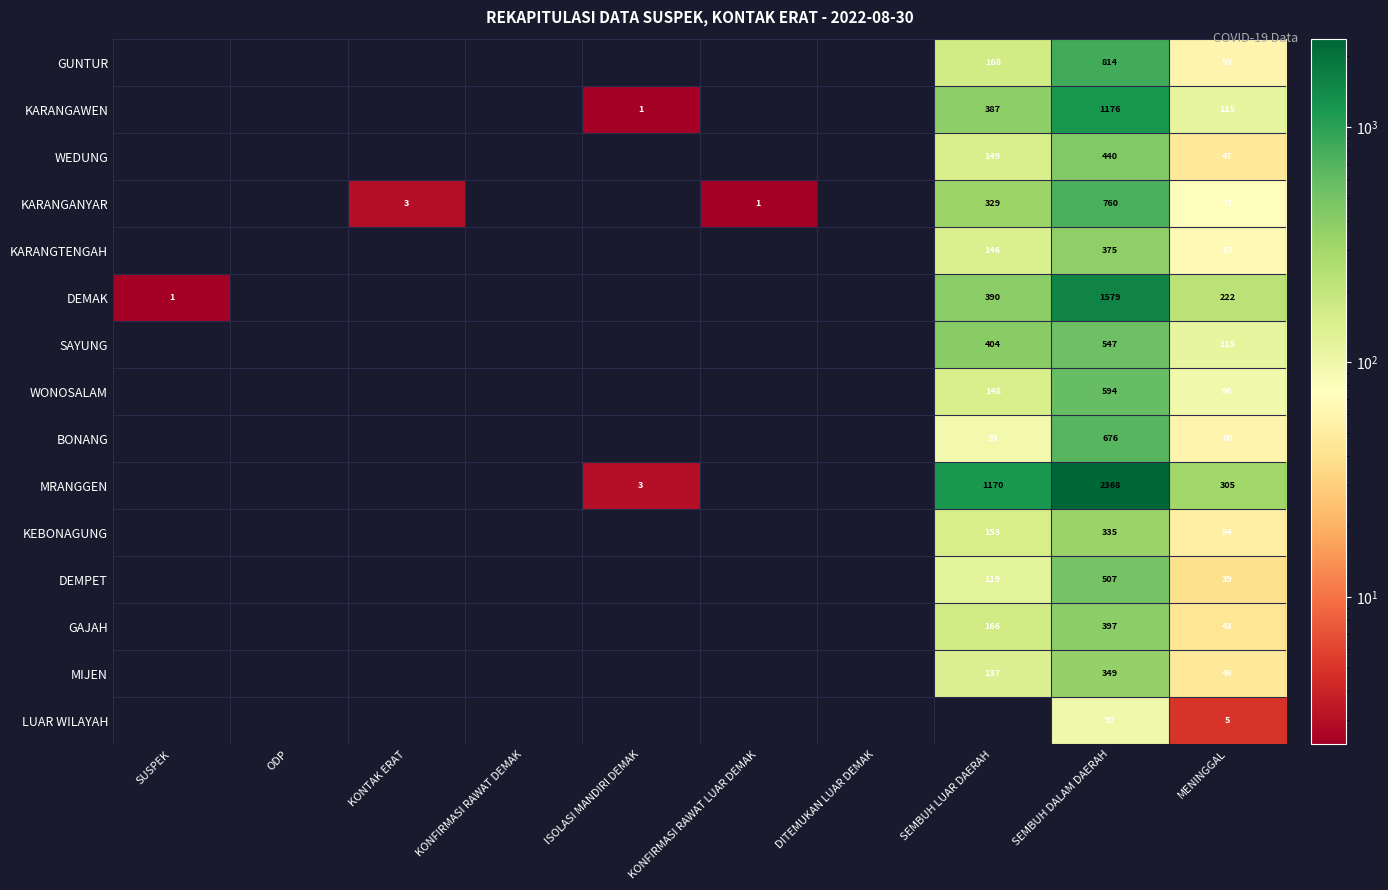

Between DITEMUKAN LUAR DEMAK and KONFIRMASI RAWAT DEMAK, which is larger?

DITEMUKAN LUAR DEMAK